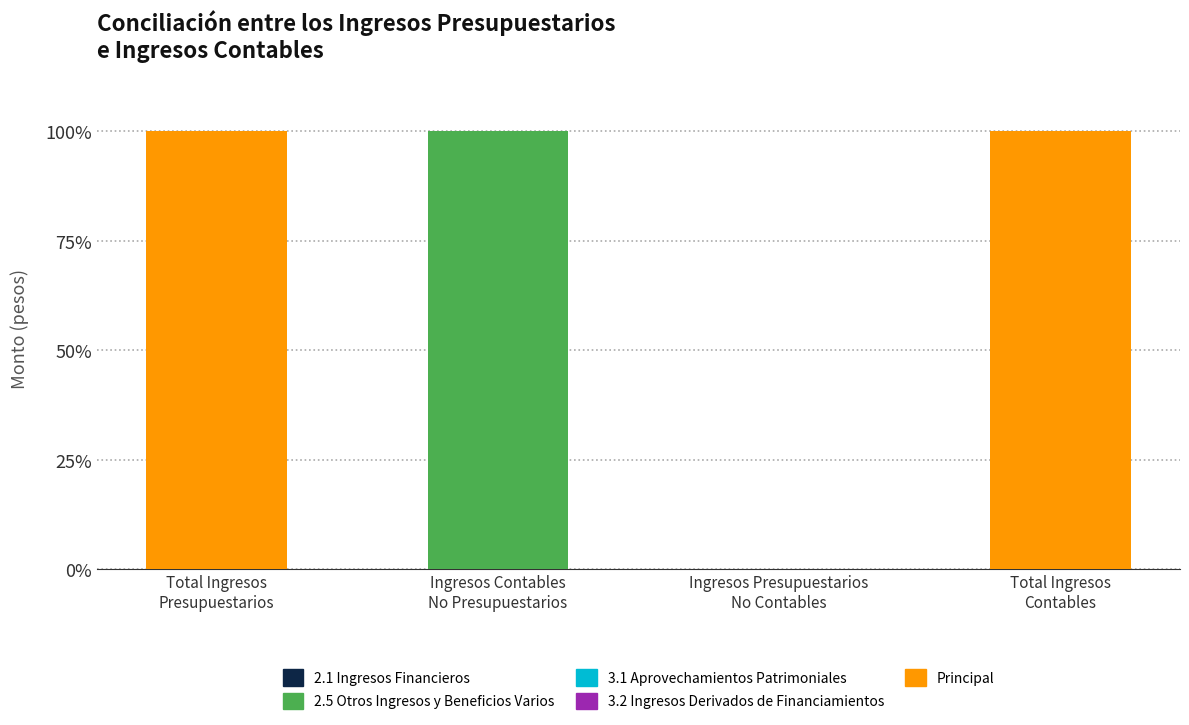

What is the sum of all 2.5 Otros Ingresos y Beneficios Varios values?

100.0